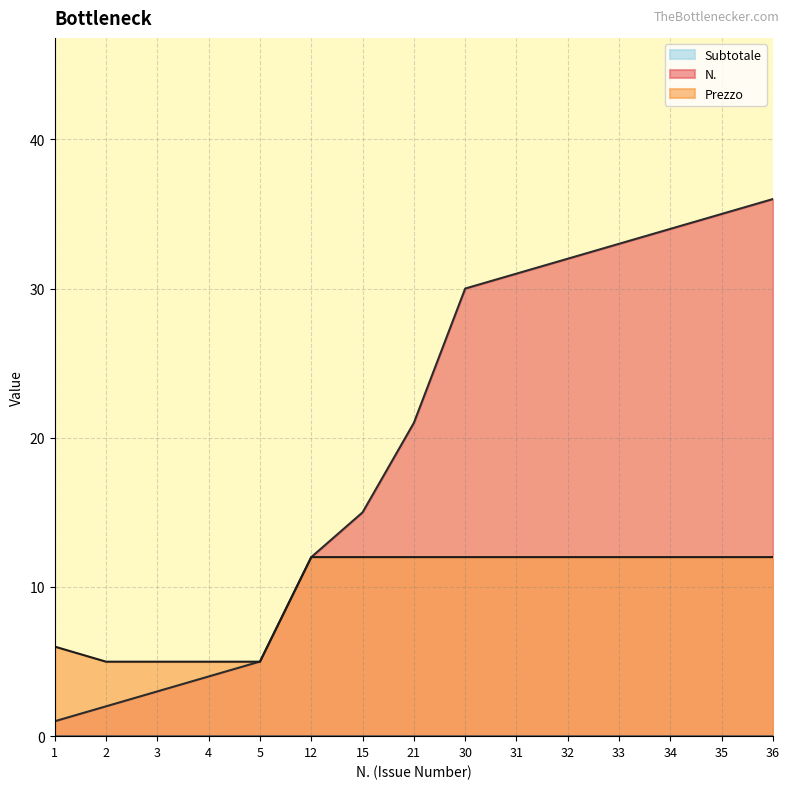

True or false: Prezzo has more than 1 points higher than both neighbors.

False